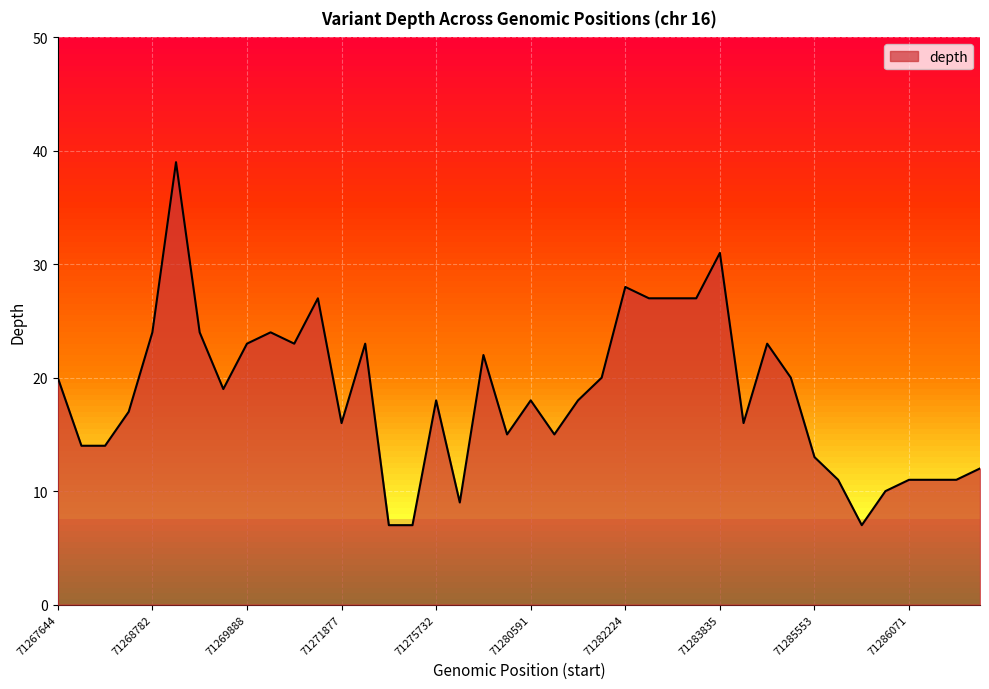

What is the smallest value displayed?

7